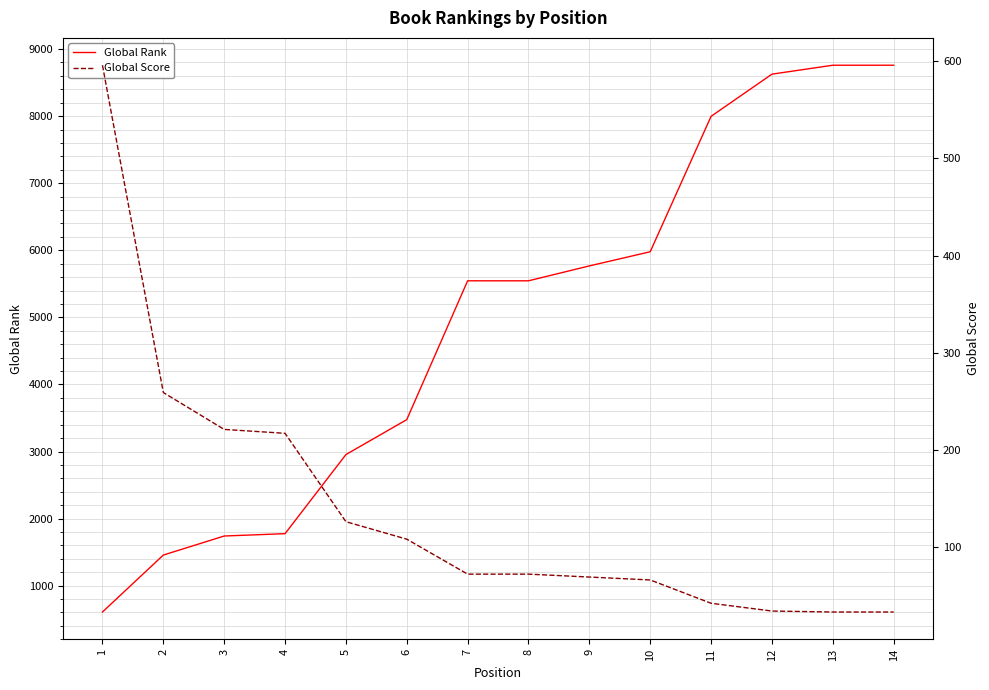

Which series has the largest range (max minus min)?

Global Rank